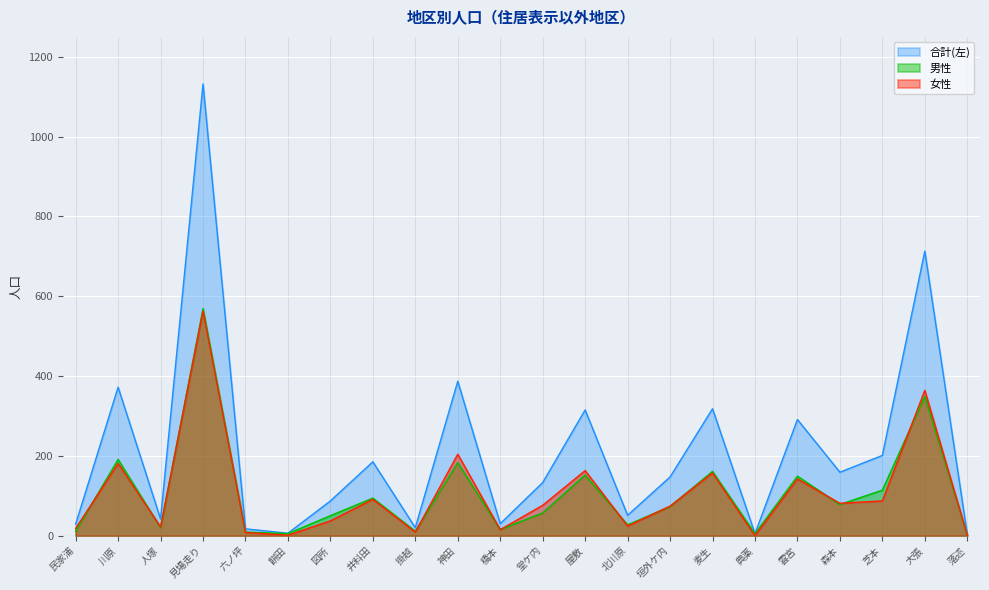

True or false: 男性 has a value of 5 at 餅田.

True